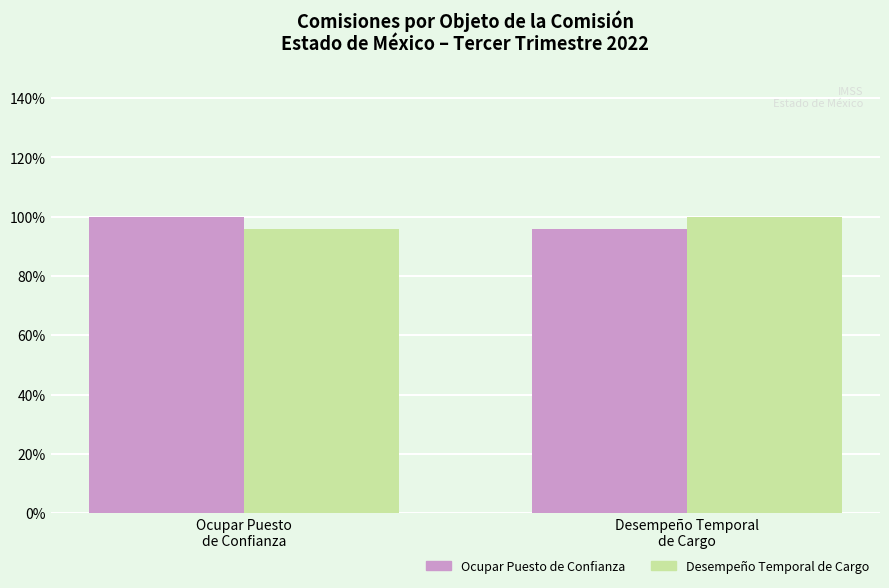

What is the maximum value shown in the chart?

100.0